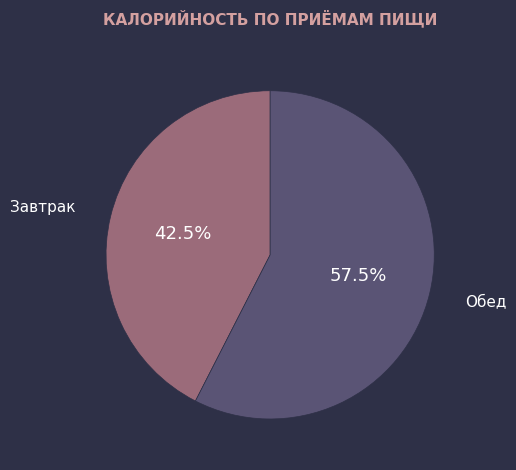

How many segments does this pie chart have?

2